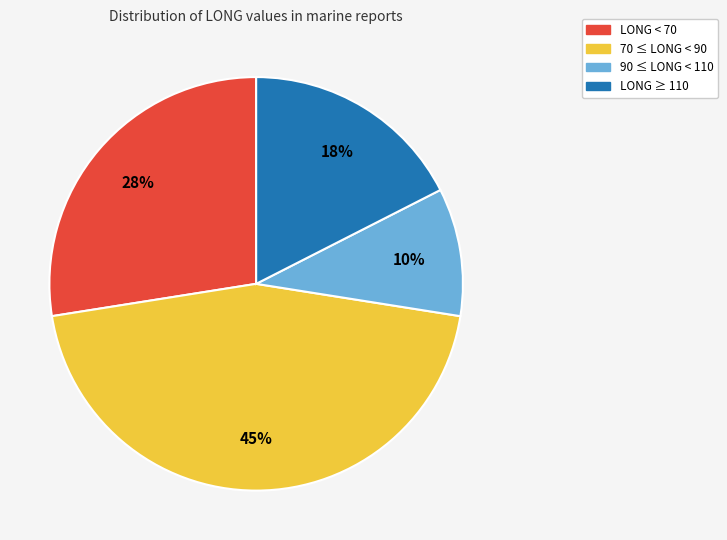

Is there any slice that represents more than half of the pie?

No